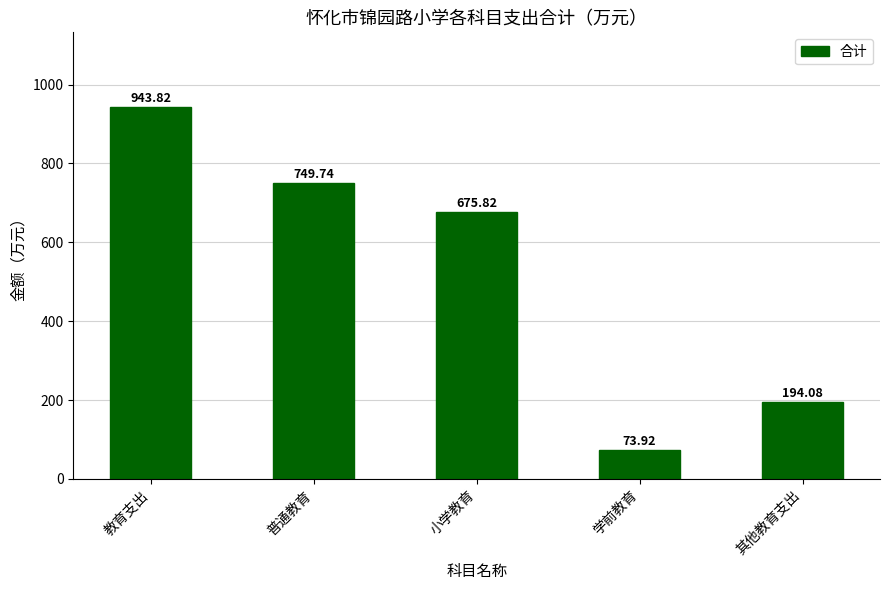

Which label corresponds to the smallest value in the chart?

学前教育